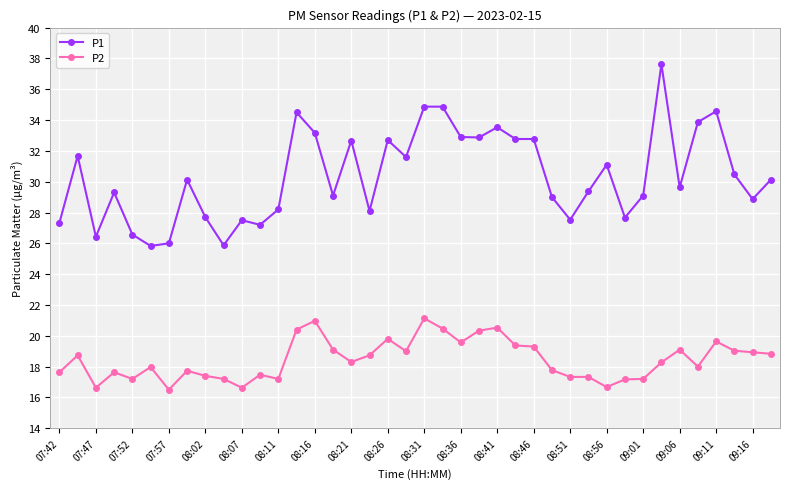

Which series has the largest range (max minus min)?

P1